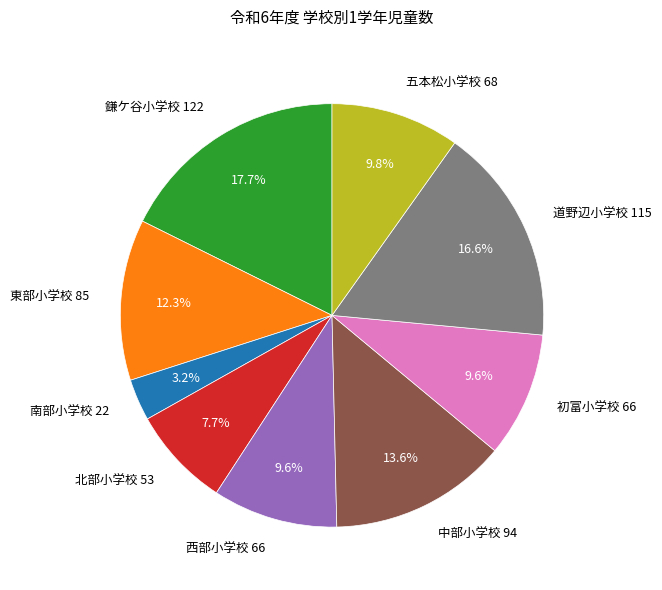

Is the sum of 鎌ケ谷小学校 and 北部小学校 greater than half?

No